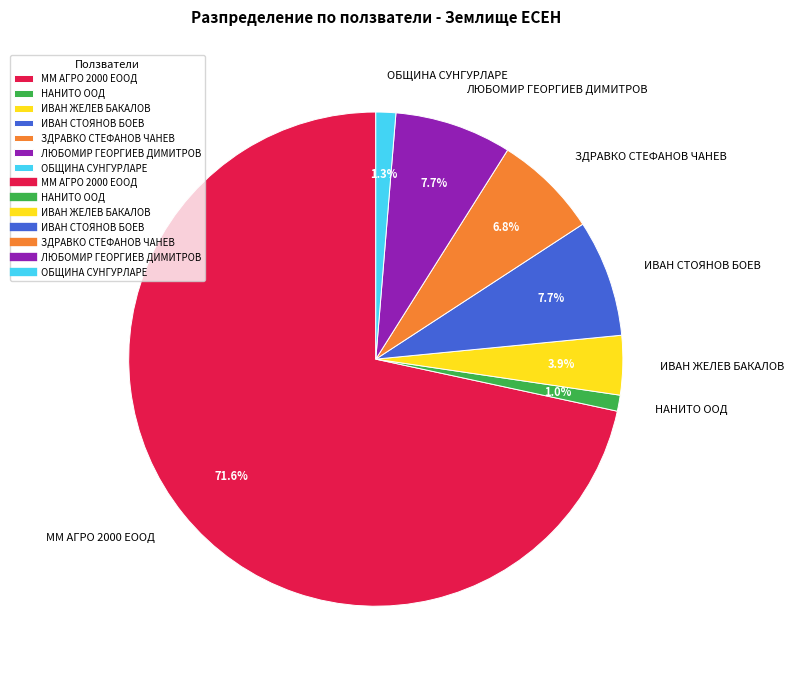

Does any single category account for the majority?

Yes